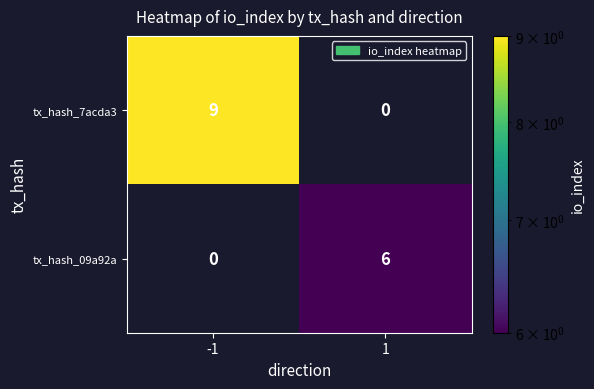

Count the number of categories in the chart.

2